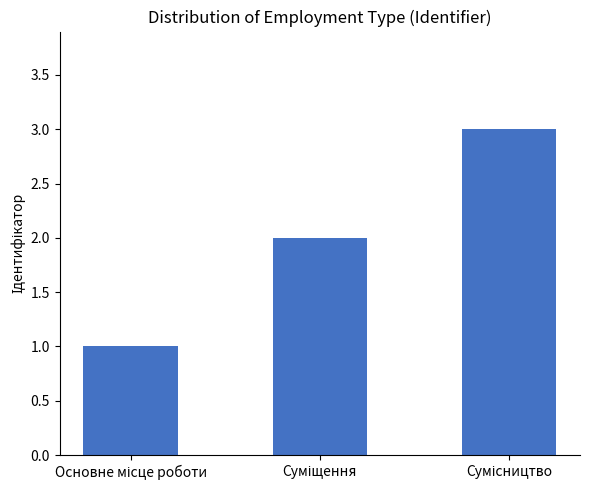

What is the maximum value shown in the chart?

3